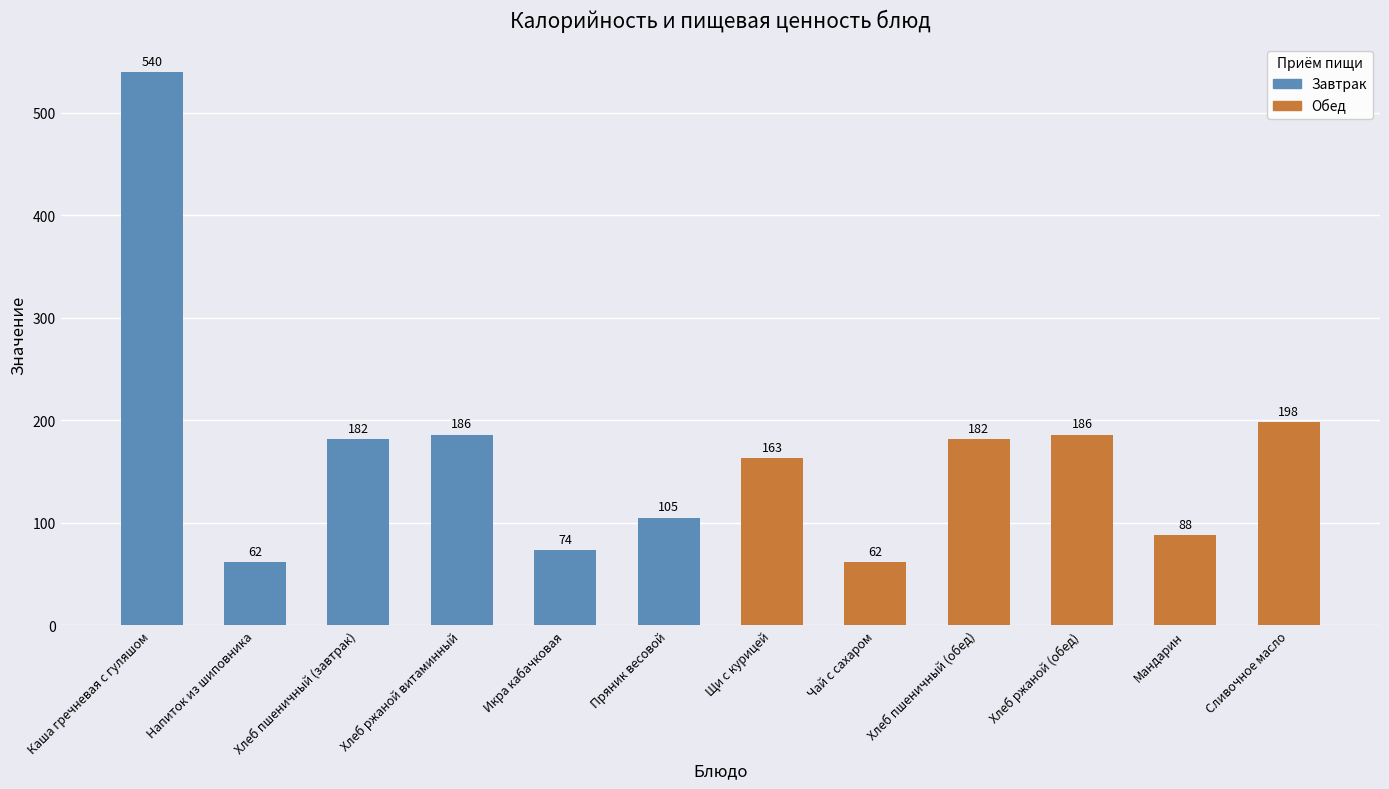

What is the change in value from Хлеб ржаной (обед) to Мандарин?

-98.0